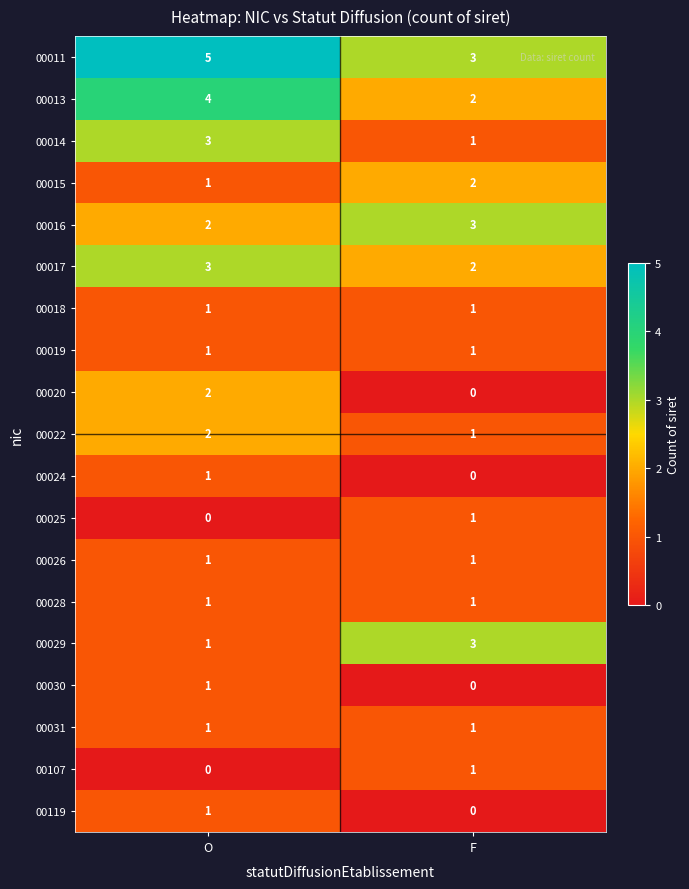

What is the spread (max minus min) of values at O?

5